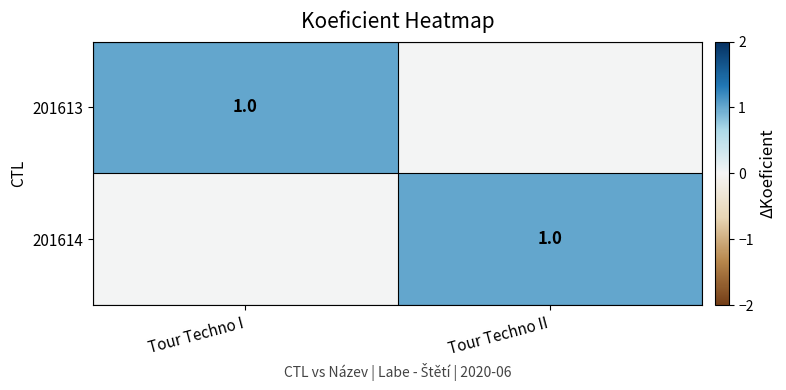

The 201613 series shows 1 at Tour Techno I. True or false?

True